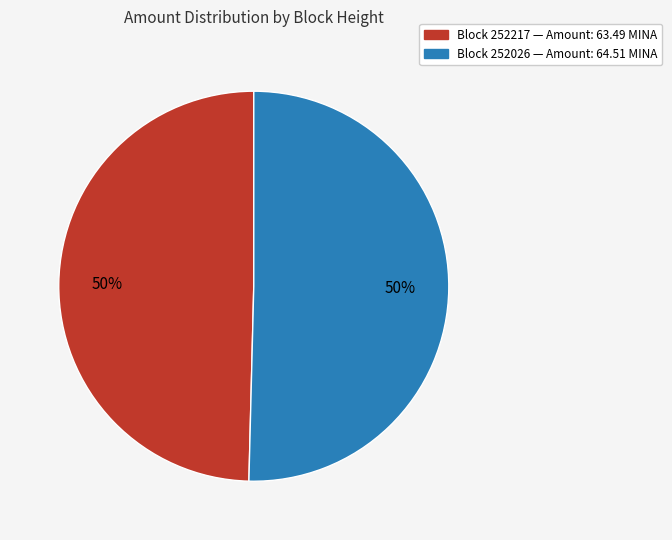

To the nearest percent, what is the average slice percentage?

50%